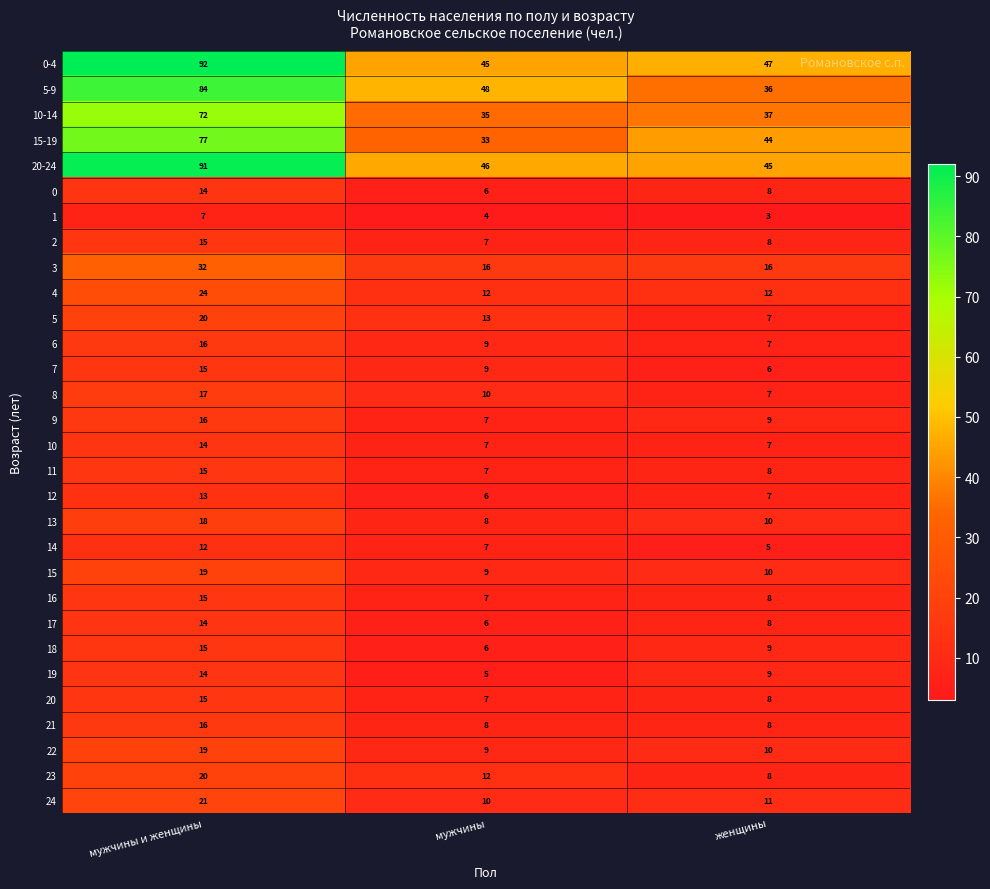

What is the difference between the 8 values at мужчины и женщины and мужчины?

7